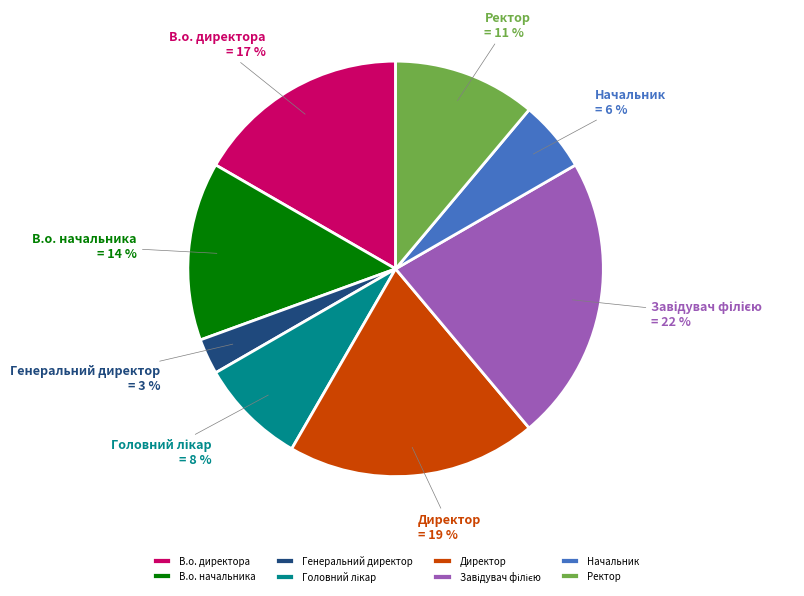

Does Директор account for over 50% of the chart?

No